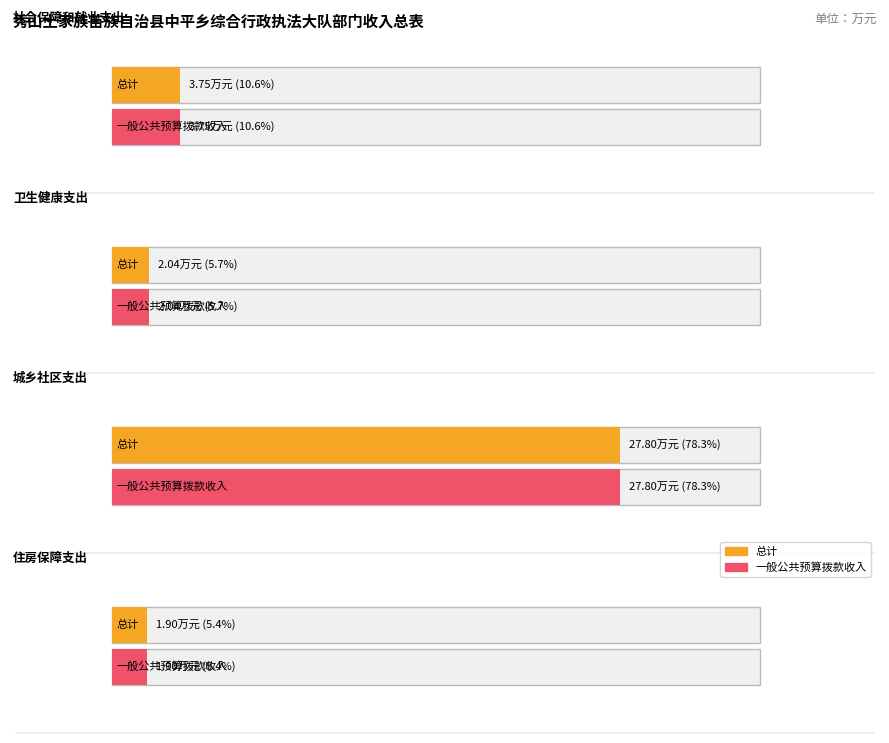

What is the difference between the maximum and minimum values in the 一般公共预算拨款收入 series?

25.9